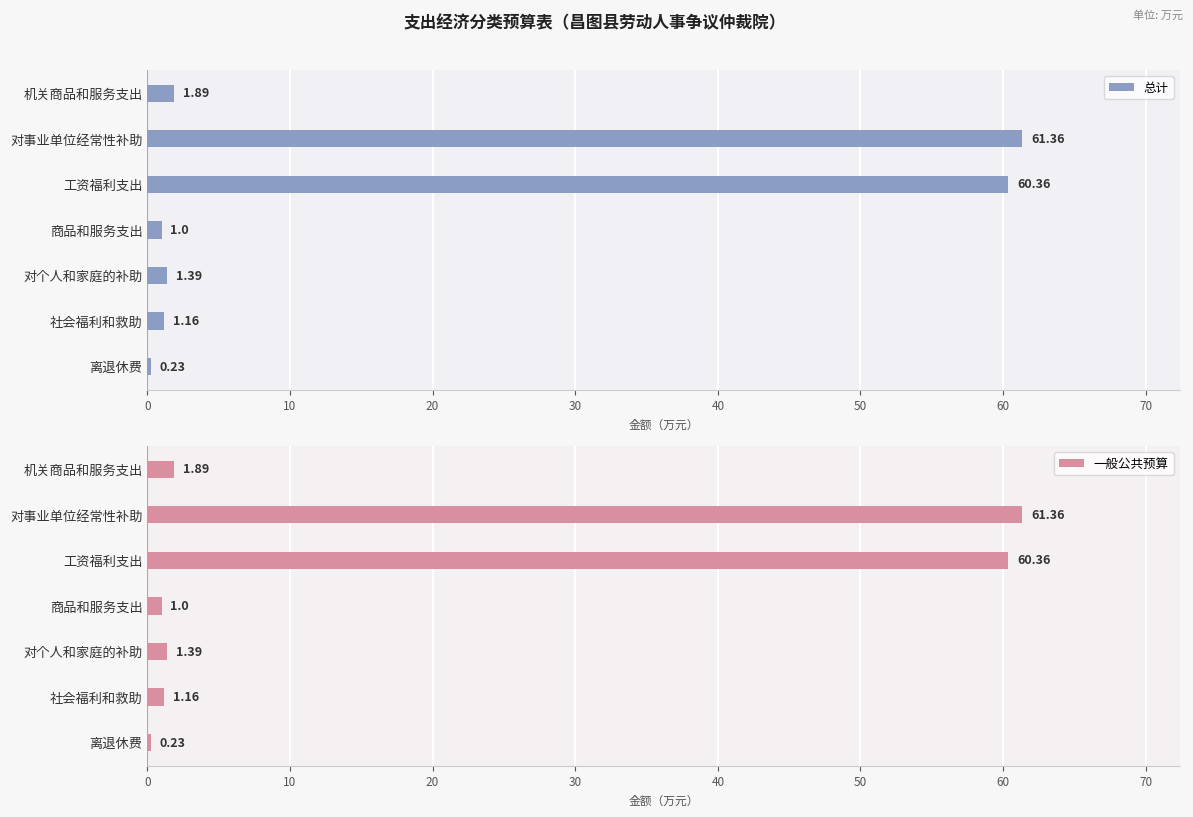

What is the difference between the 总计 values at 商品和服务支出 and 对个人和家庭的补助?

0.4